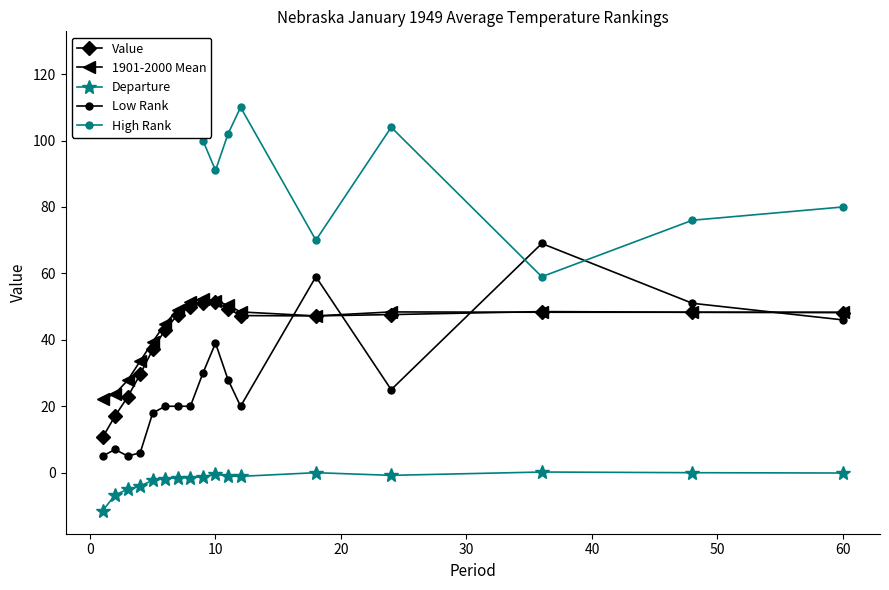

True or false: 1901-2000 Mean and Departure intersect in this chart.

False